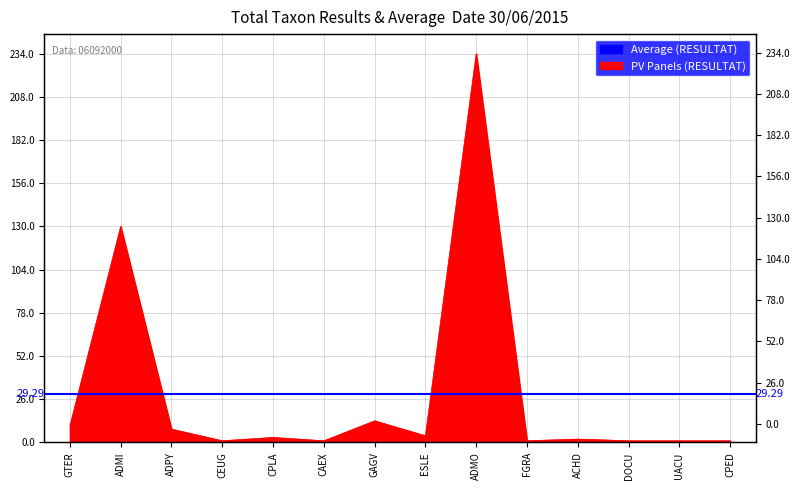

What is the difference between the maximum and minimum values?

233